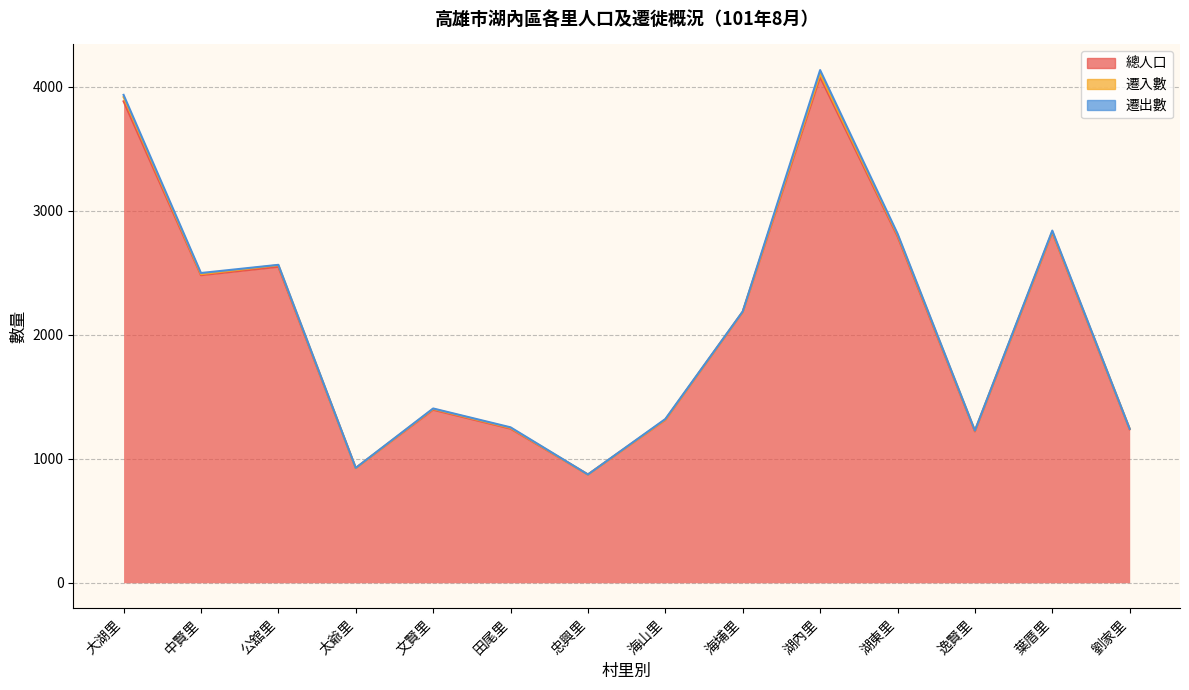

True or false: 遷出數 and 總人口 intersect in this chart.

False